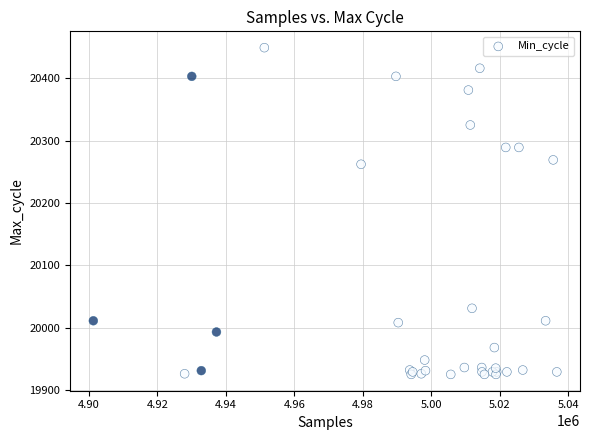

What Y value in the scatter plot is closest to 20187?

20262